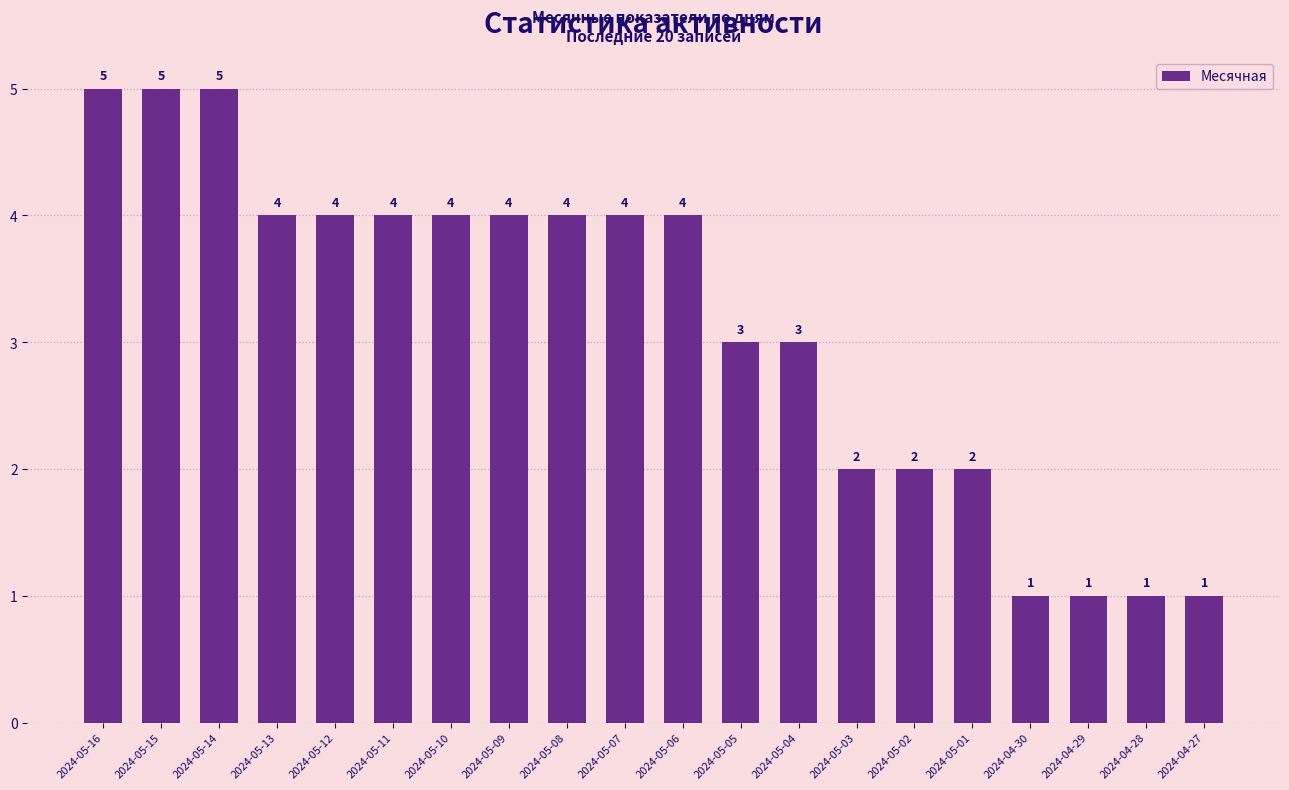

Count the values in the range 2 to 4.

13